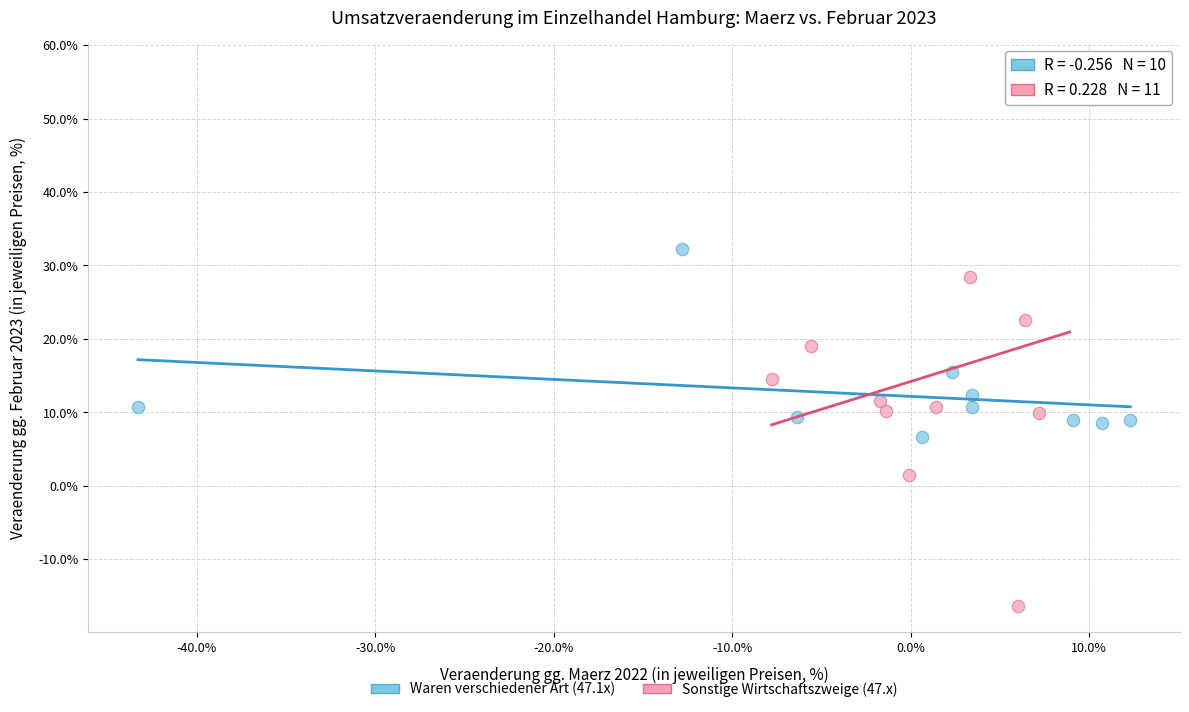

Which series contains the highest Y value?

Sonstige Wirtschaftszweige (47.x)